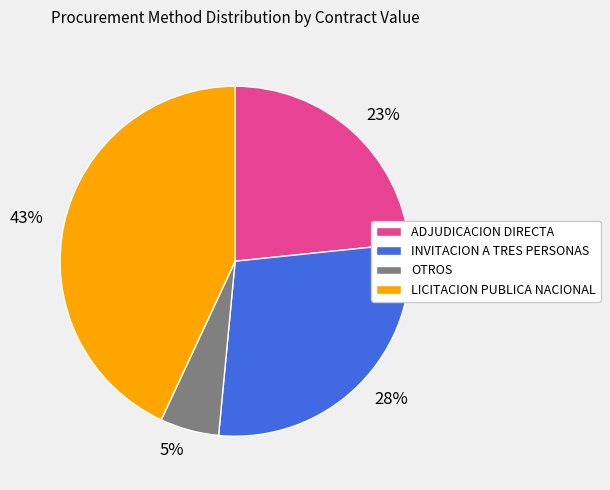

Is it true that INVITACION A TRES PERSONAS is 1% of the pie?

False